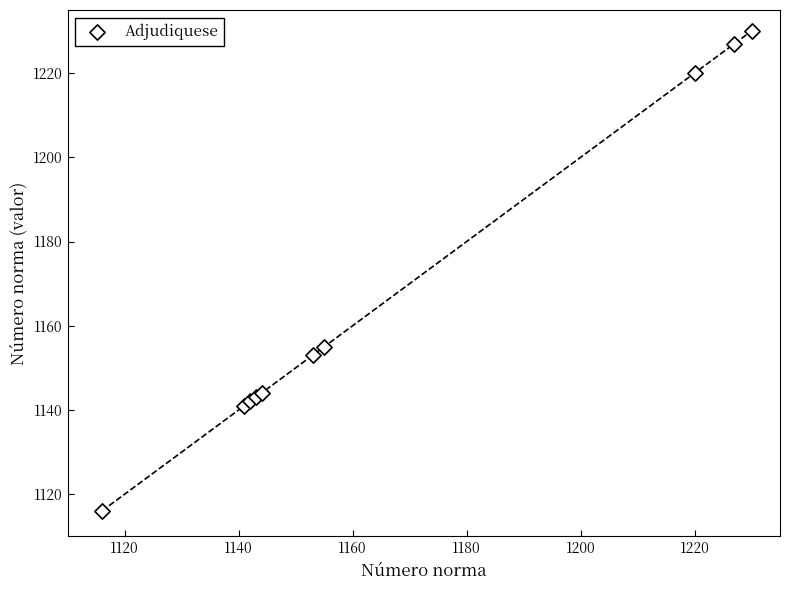

What Y value in the scatter plot is closest to 1173?

1155